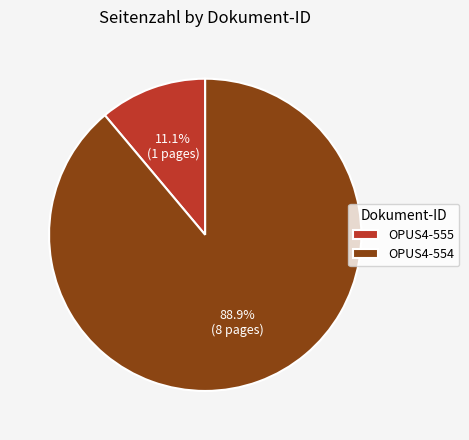

To the nearest percent, what portion does OPUS4-554 represent?

89%